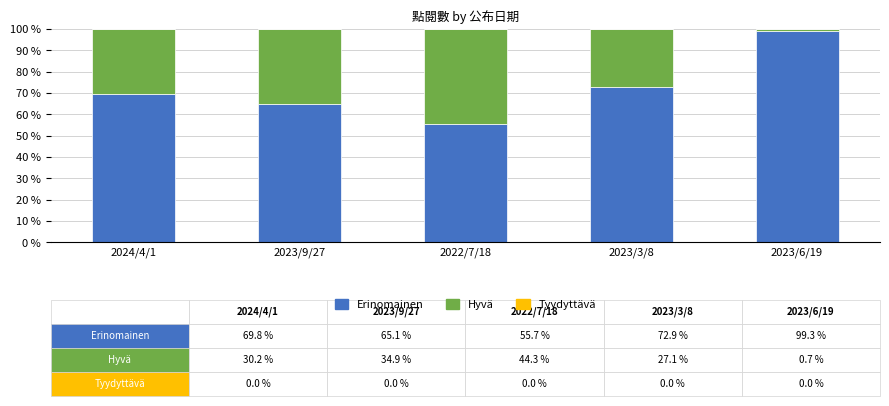

List the labels in order of Erinomainen value, smallest first.

2022/7/18, 2023/9/27, 2024/4/1, 2023/3/8, 2023/6/19